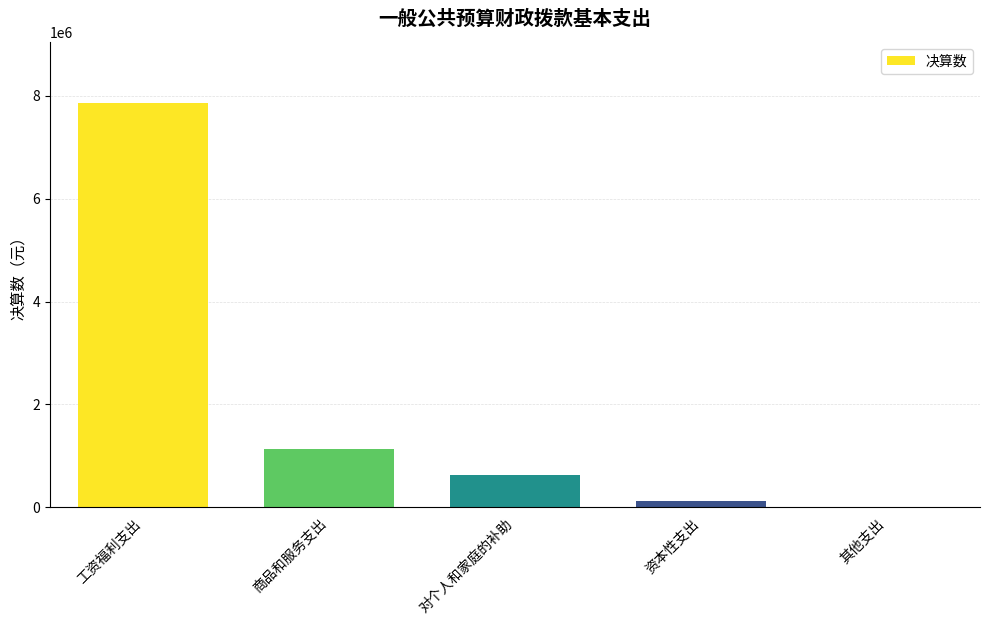

How many categories are shown in the chart?

5